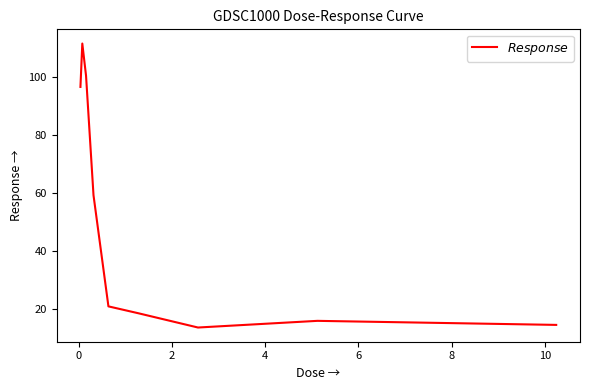

Reading right to left, list all the values displayed in this chart.

14.4	15.8	13.5	18.5	20.8	59.2	100.4	111.5	96.5